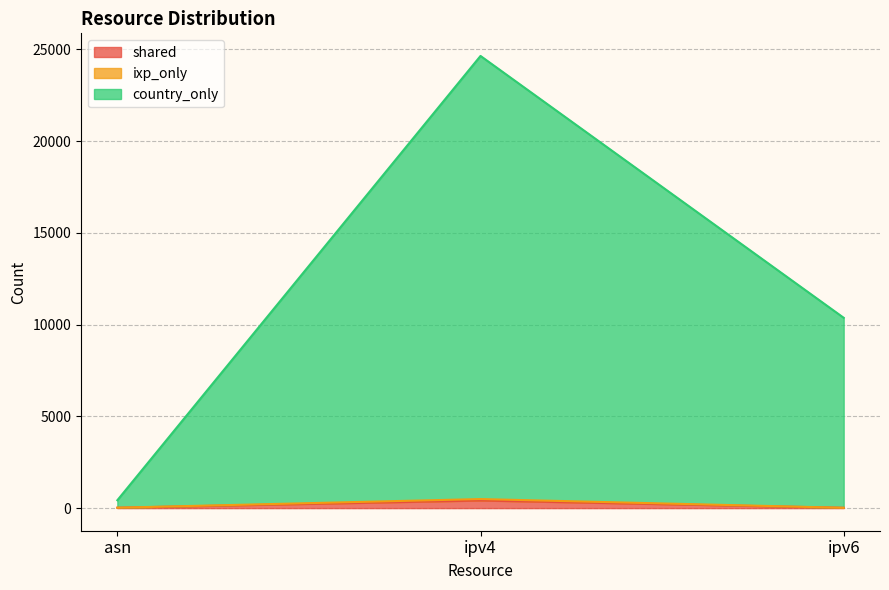

Does the chart display data point markers on the line(s)?

No